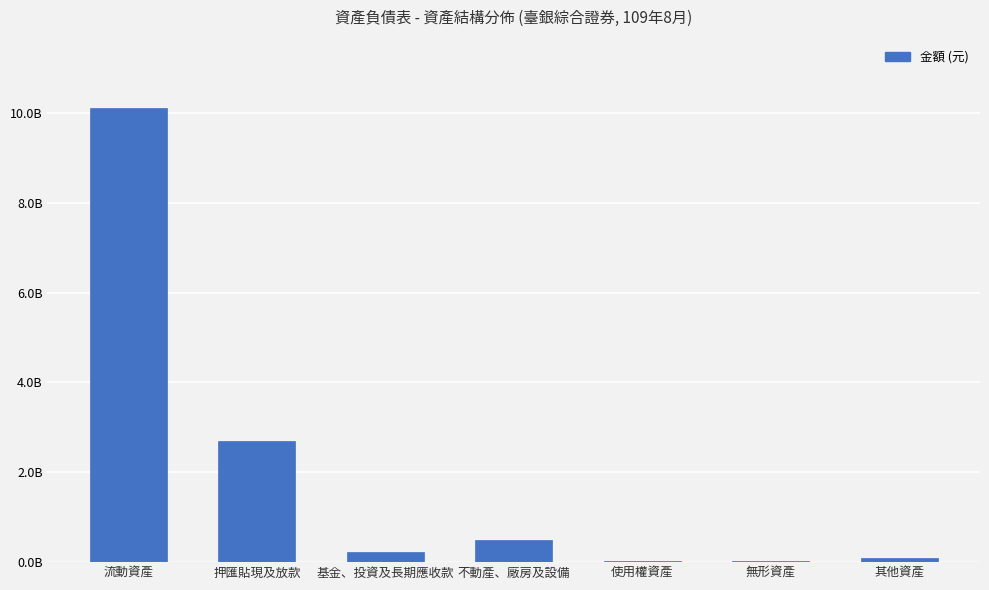

What is the minimum value shown in the chart?

20988196